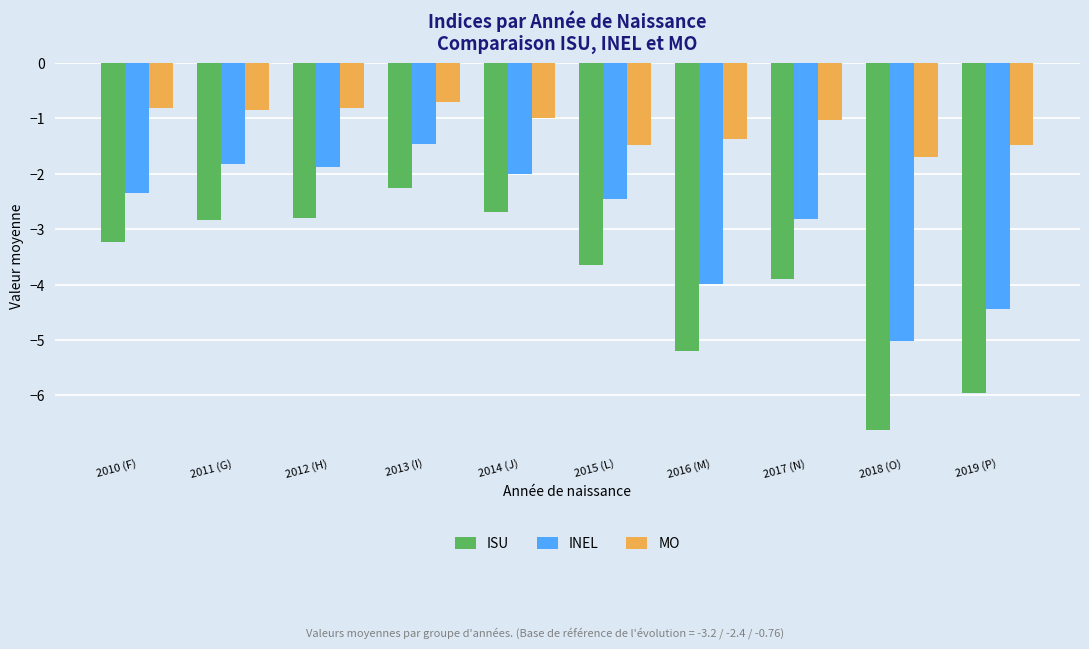

List the series in order of their peak value, highest first.

MO, INEL, ISU